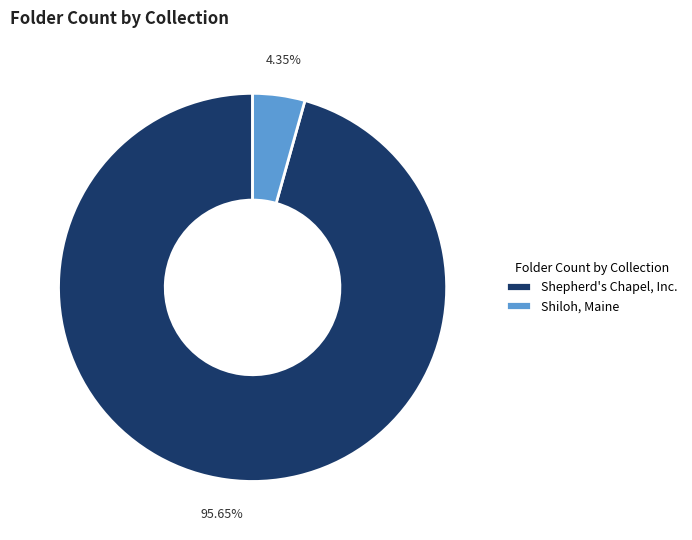

Does Shiloh, Maine represent more than half of the total?

No